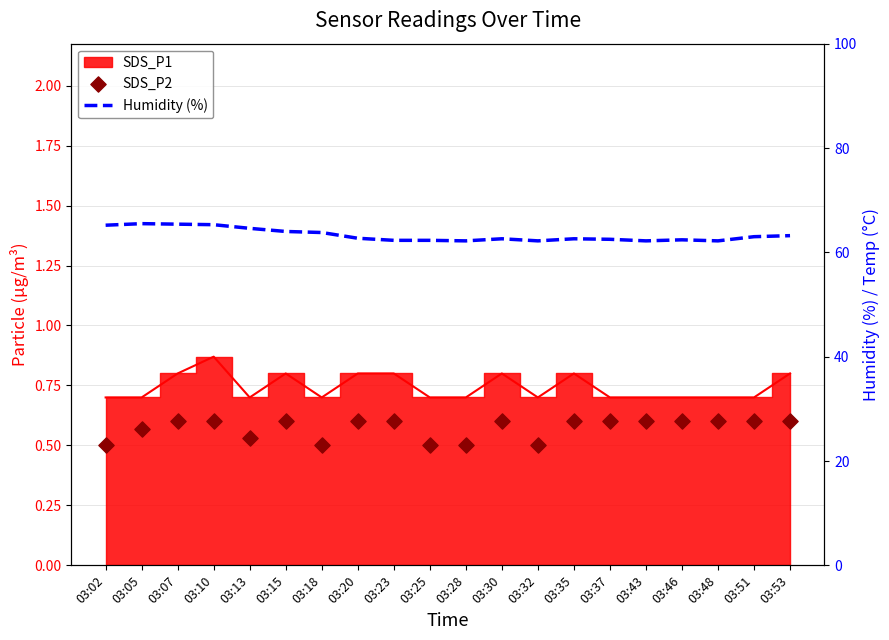

Is the value of Humidity (%) at 03:43 greater than the value of SDS_P2 at 03:07?

Yes